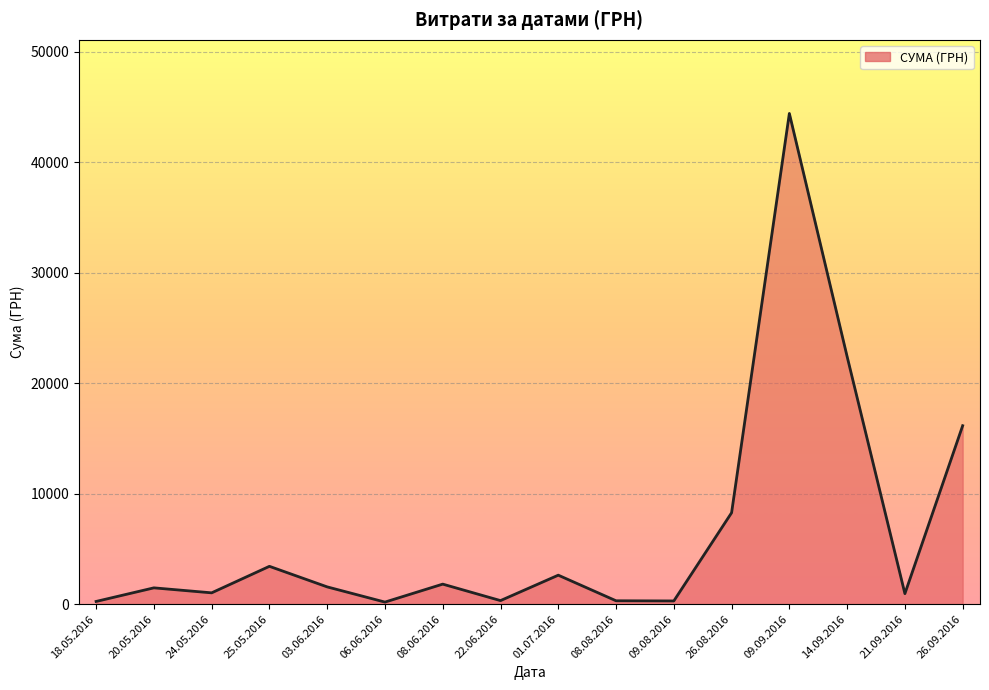

Between 26.09.2016 and 01.07.2016, which is larger?

26.09.2016